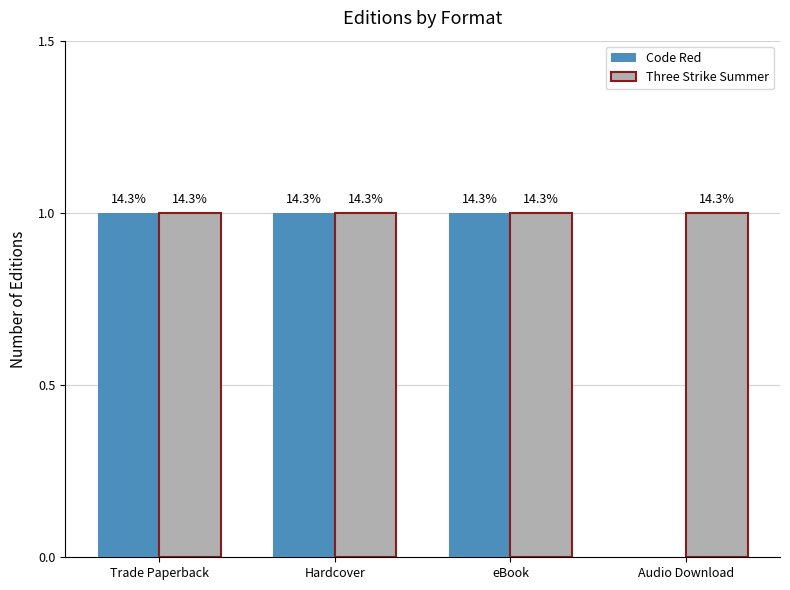

Is the value of Code Red at eBook greater than the value of Three Strike Summer at eBook?

No